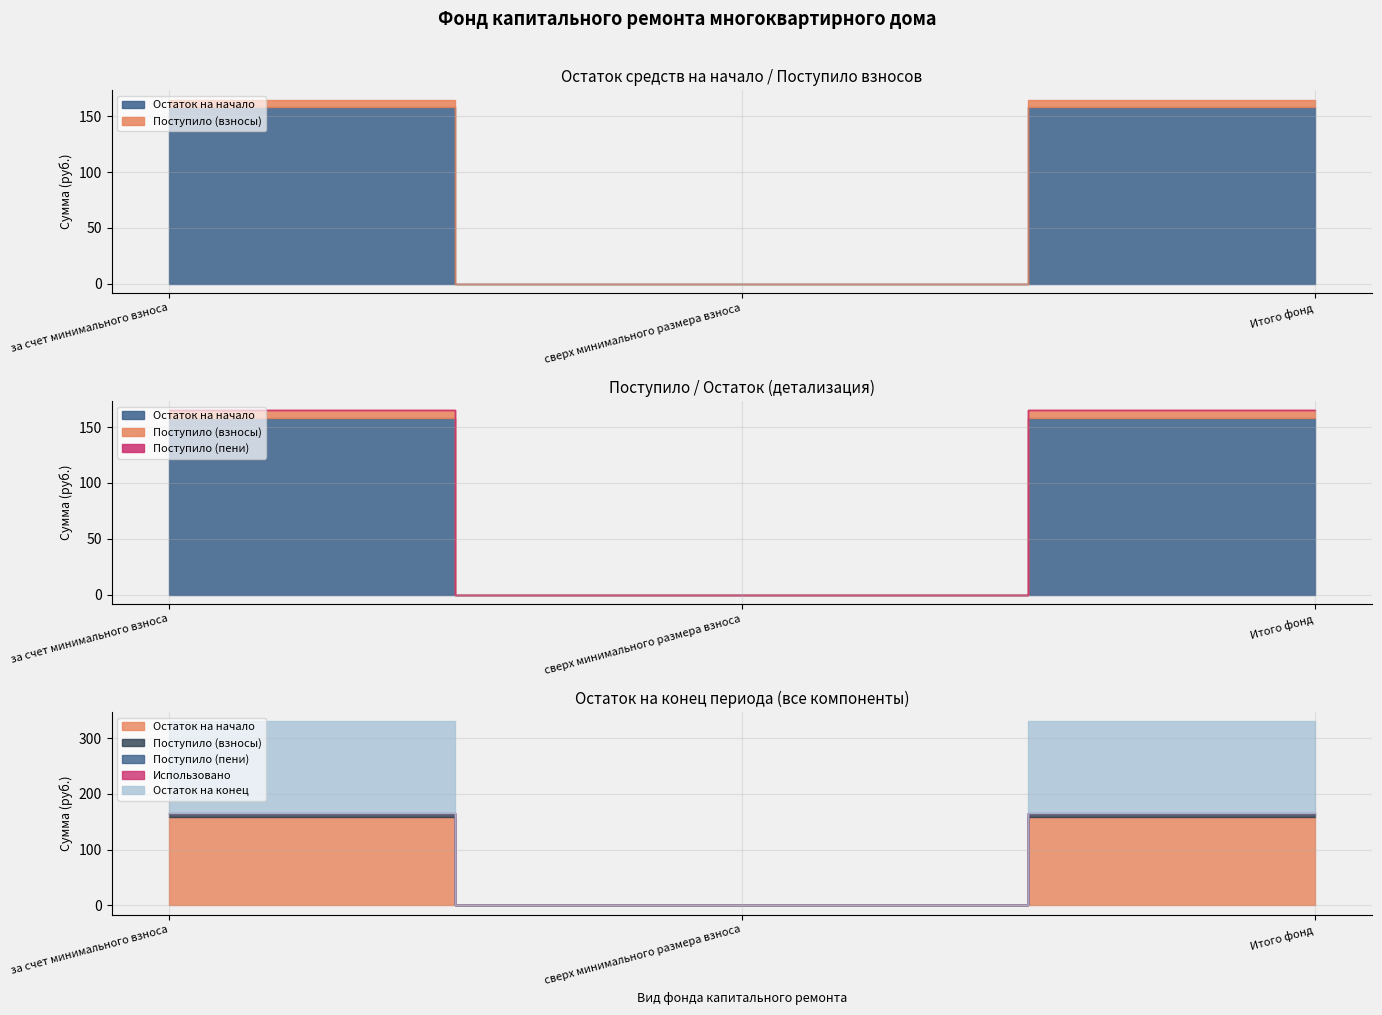

The value of Поступило (пени) at Итого фонд is 0.0. True or false?

True